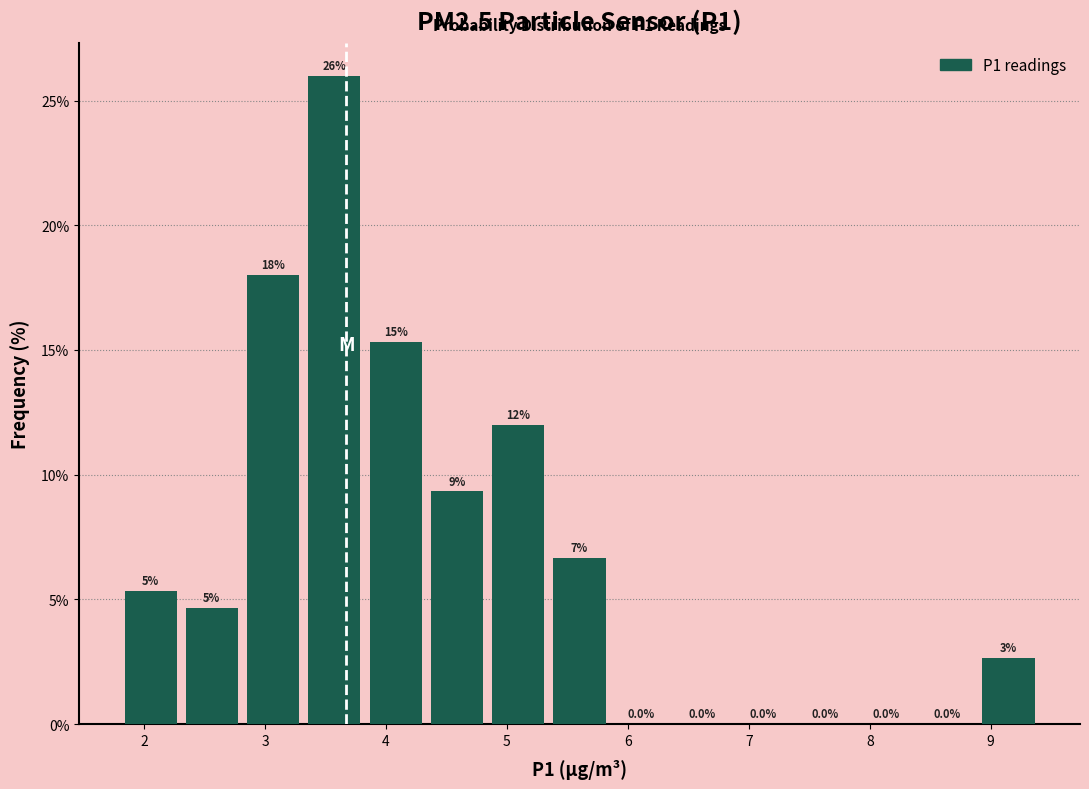

Over which range of the x-axis is the bar tallest?

3.3 to 3.8